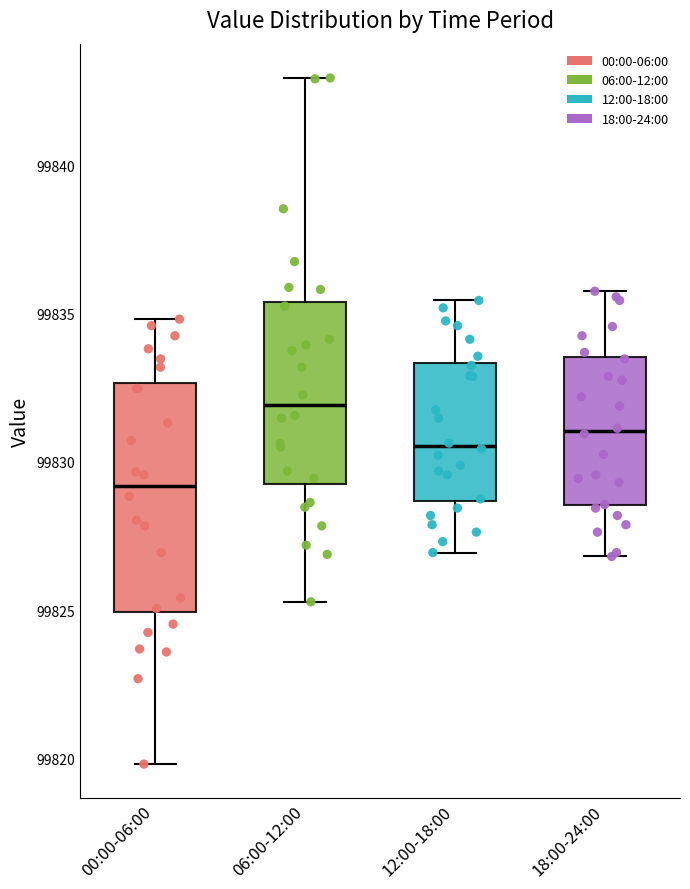

Which box has the lowest median line?

00:00-06:00